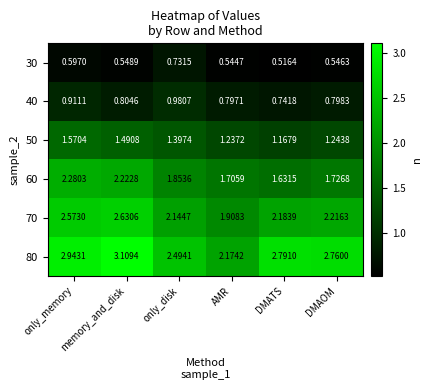

Is the value of 70 at only_memory greater than the value of 60 at AMR?

Yes